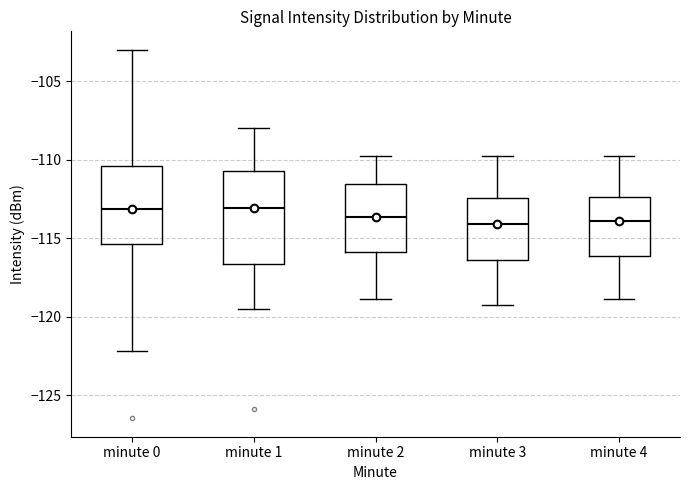

Which box is the tallest, from its lower edge to its upper edge?

minute 1